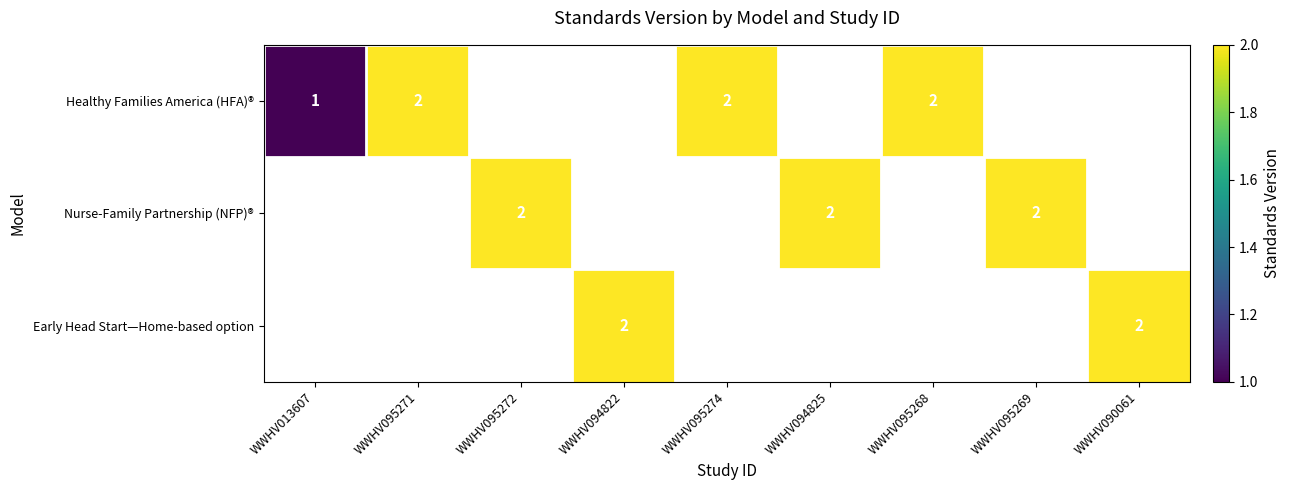

The value of Early Head Start—Home-based option at WWHV090061 is 1. True or false?

False